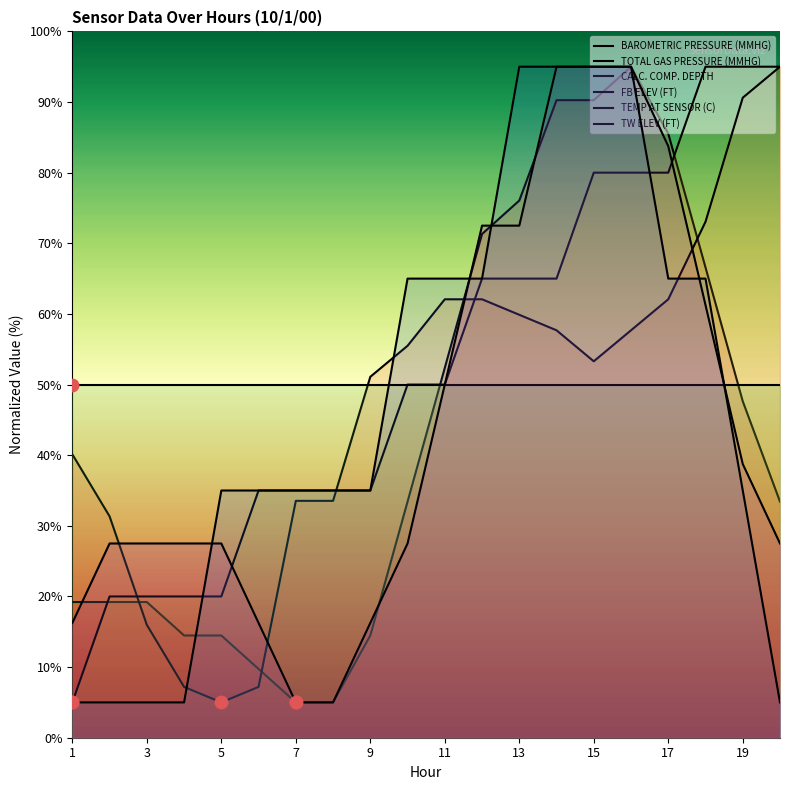

Is the value of TW ELEV (FT) at 19 greater than the value of CALC. COMP. DEPTH at 1?

Yes